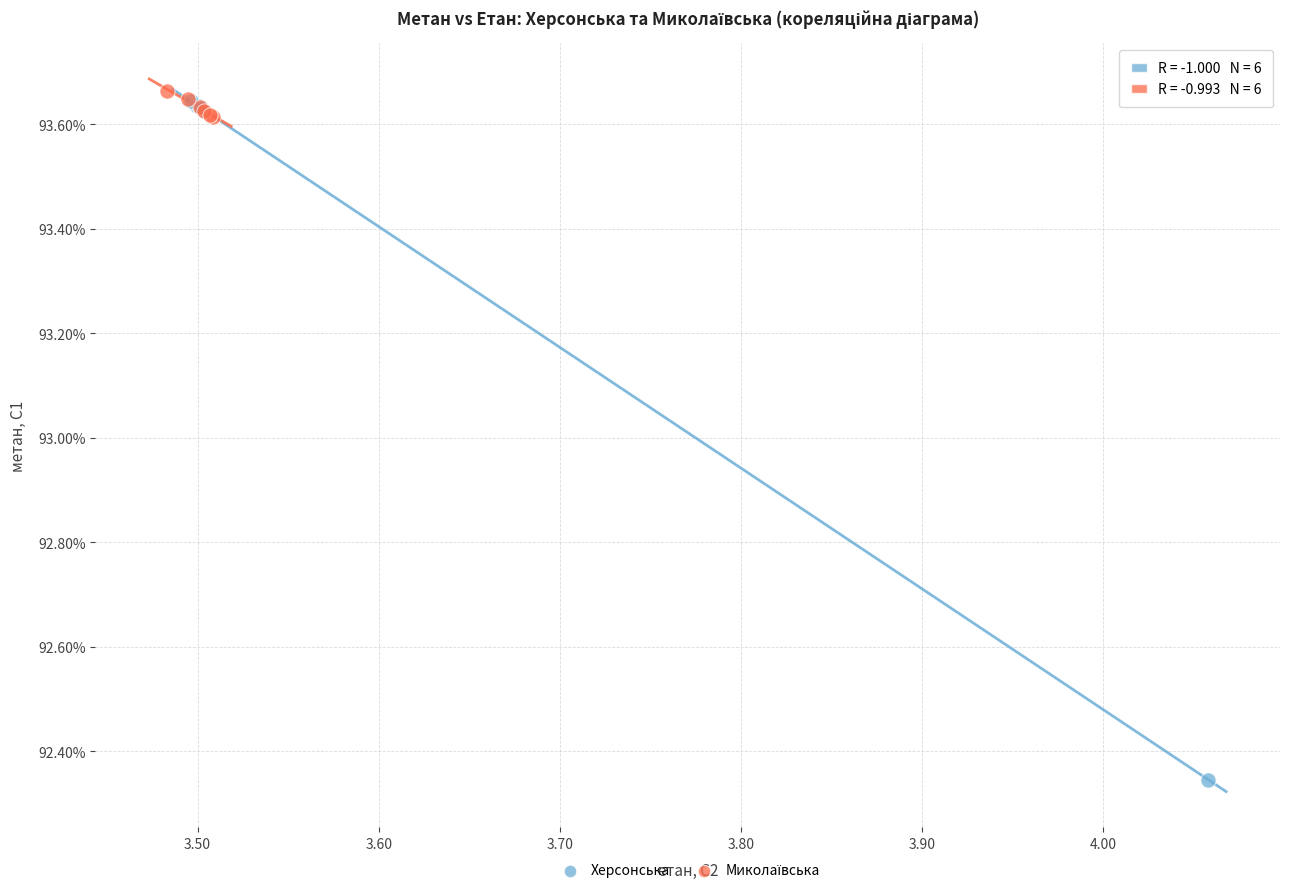

Which series has the largest Y range (max minus min)?

Херсонська